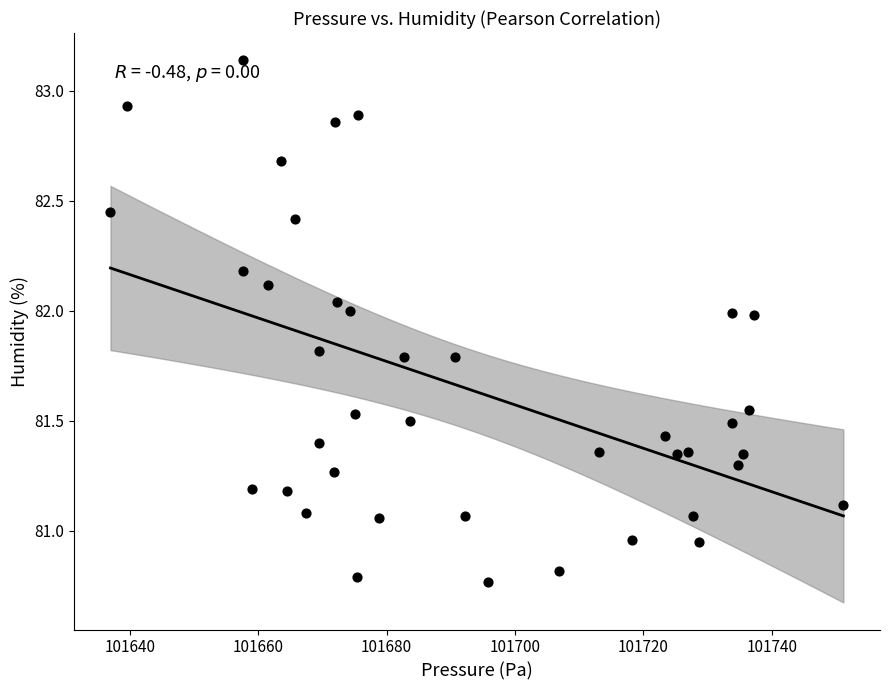

What is the range of Y values (max minus min)?

2.4